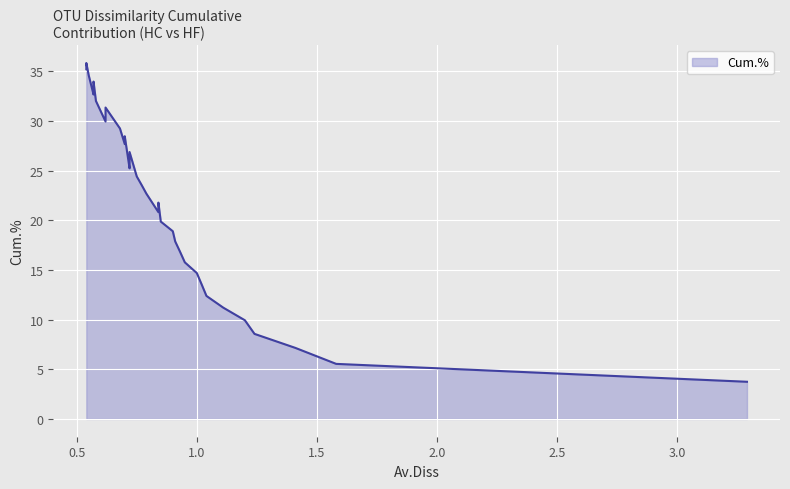

At which label does the data first exceed 23?

0.77